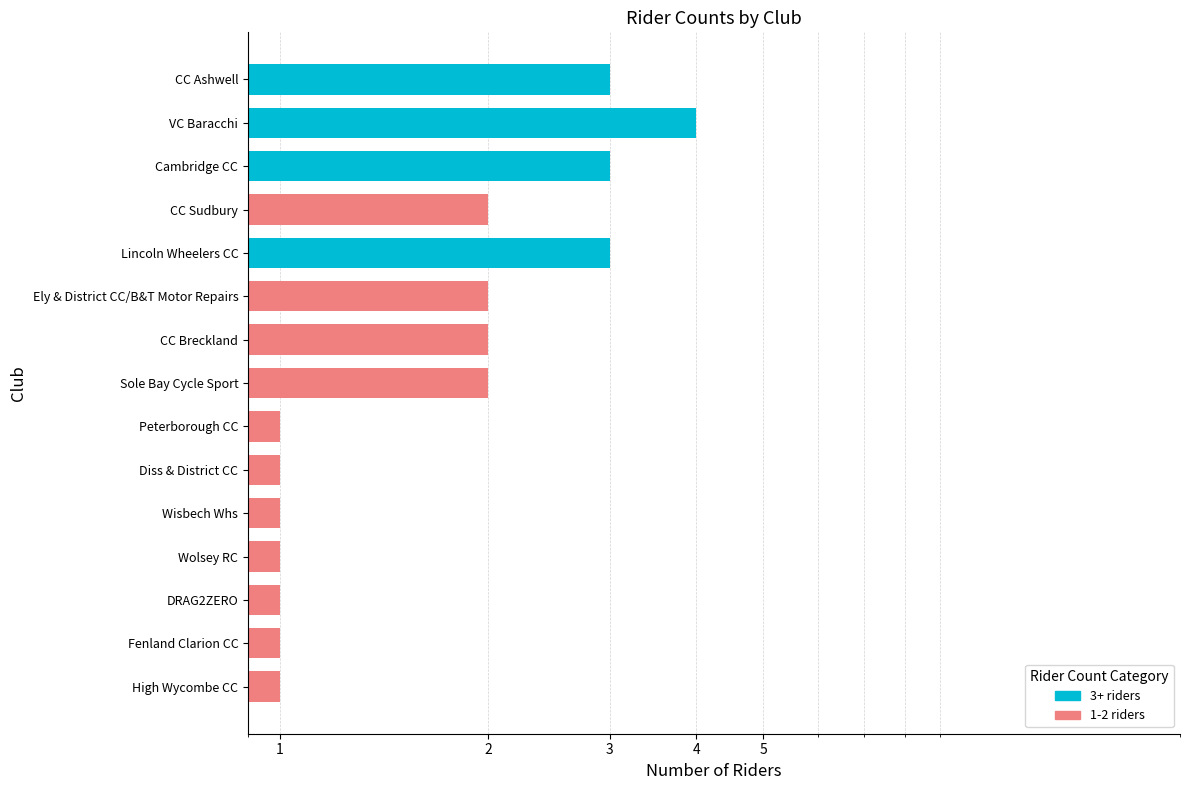

Does the chart contain any negative values?

No